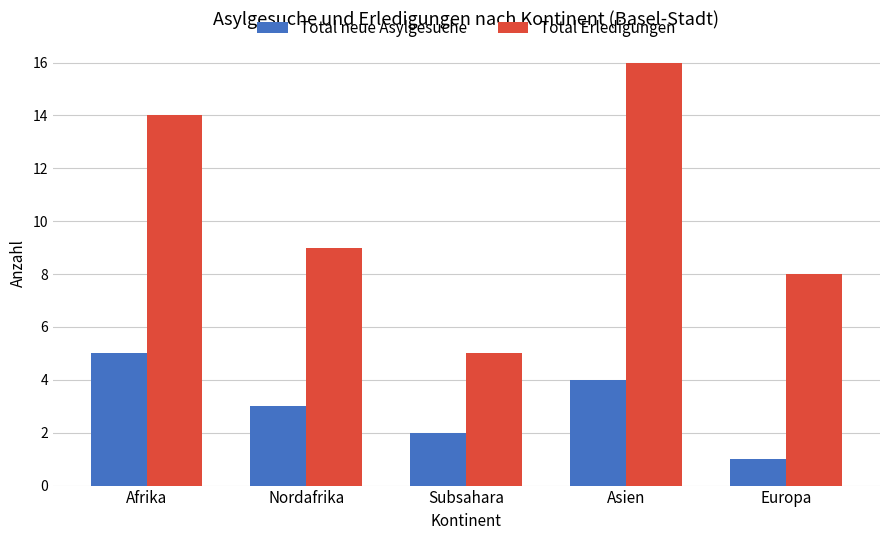

Rank the categories by Total neue Asylgesuche value from lowest to highest.

Europa, Subsahara, Nordafrika, Asien, Afrika